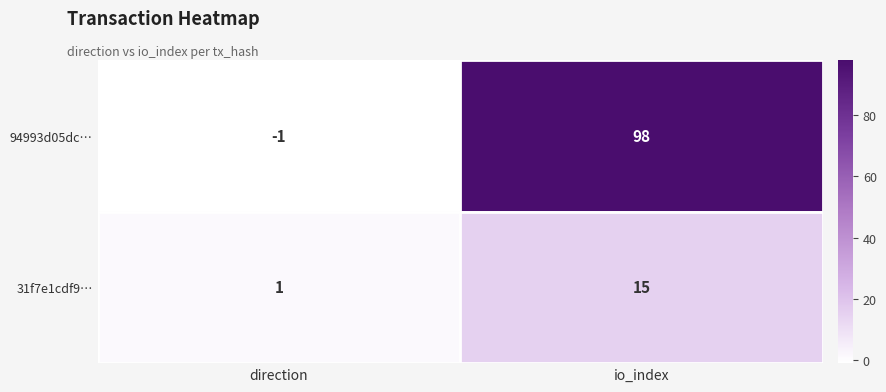

What is the sum of the 31f7e1cdf9… values at io_index and direction?

16